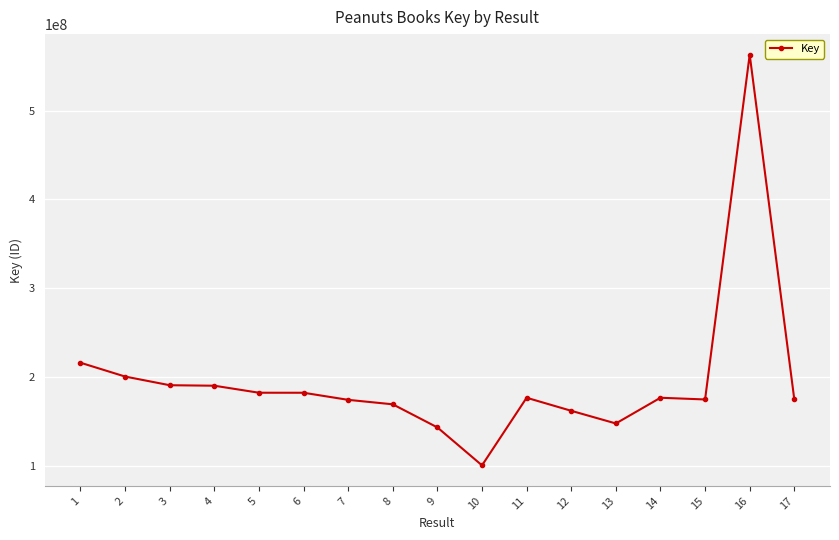

How many lines are shown in the chart?

1